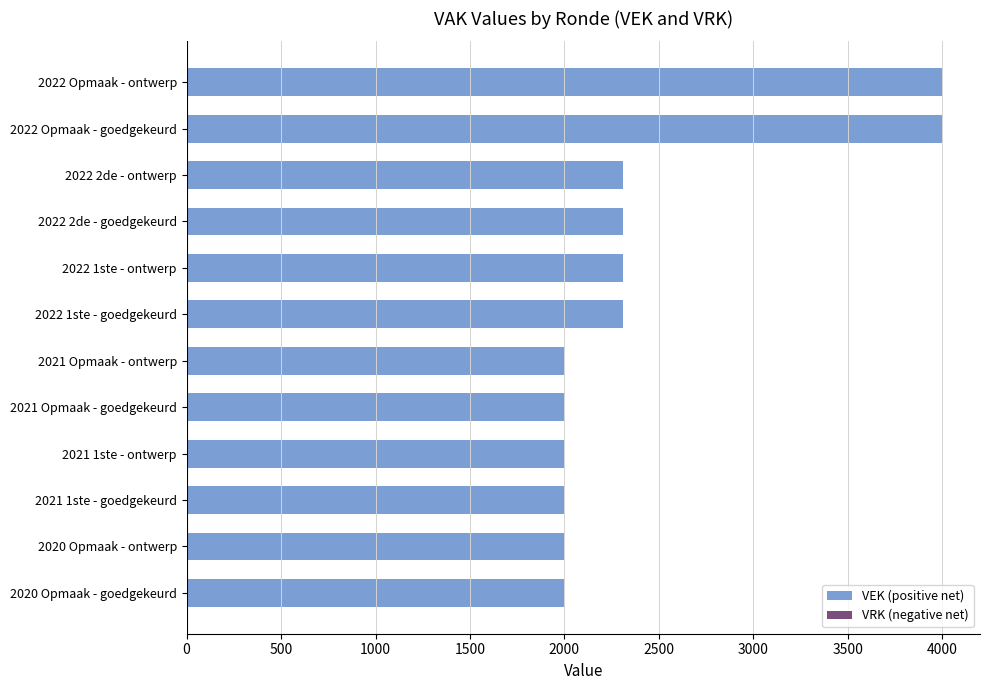

What is the difference between the maximum and minimum values?

2000